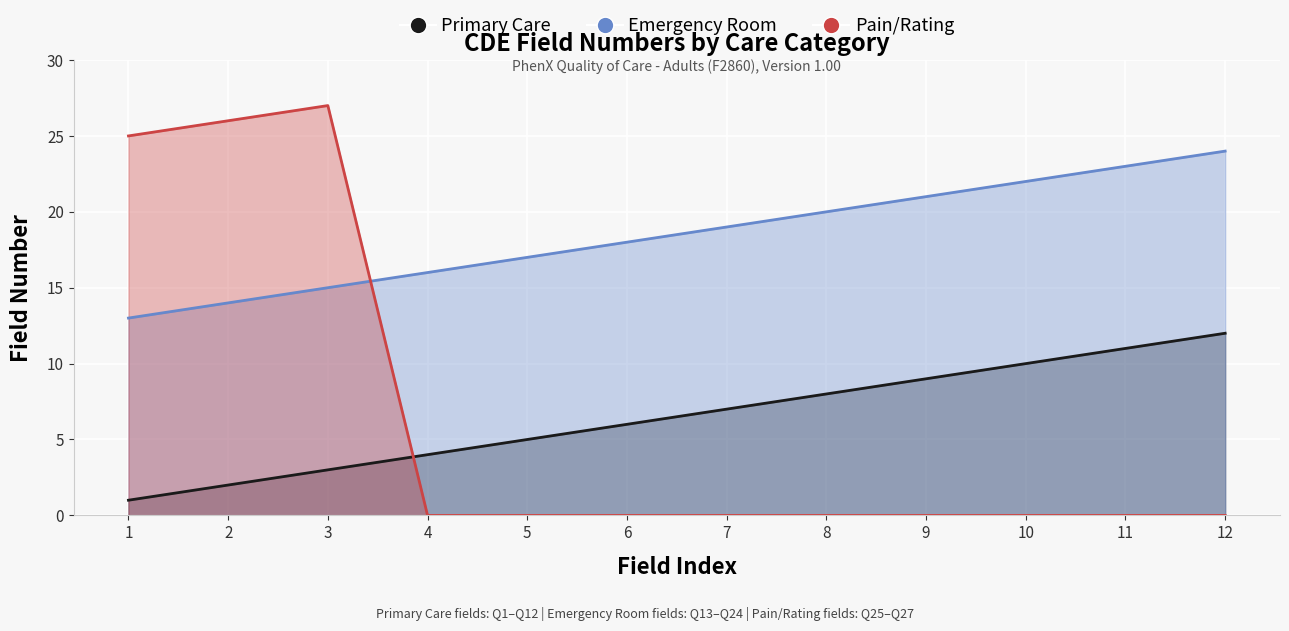

Where is Emergency Room nearest to the value 18?

6